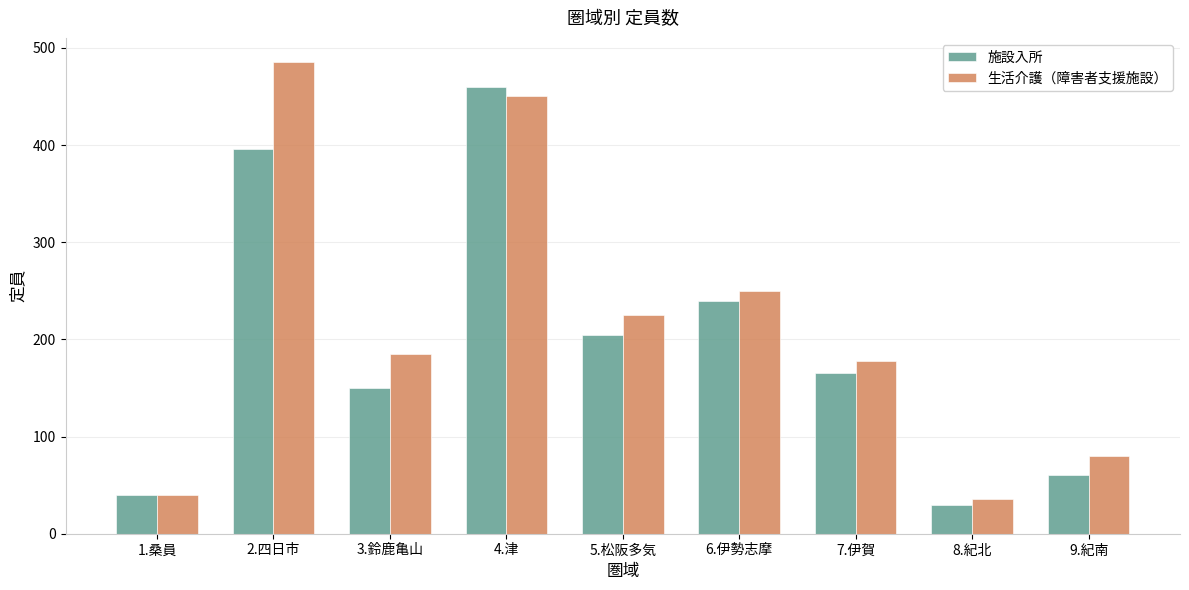

What is the value of the 施設入所 bar at the 3rd from the left?

150